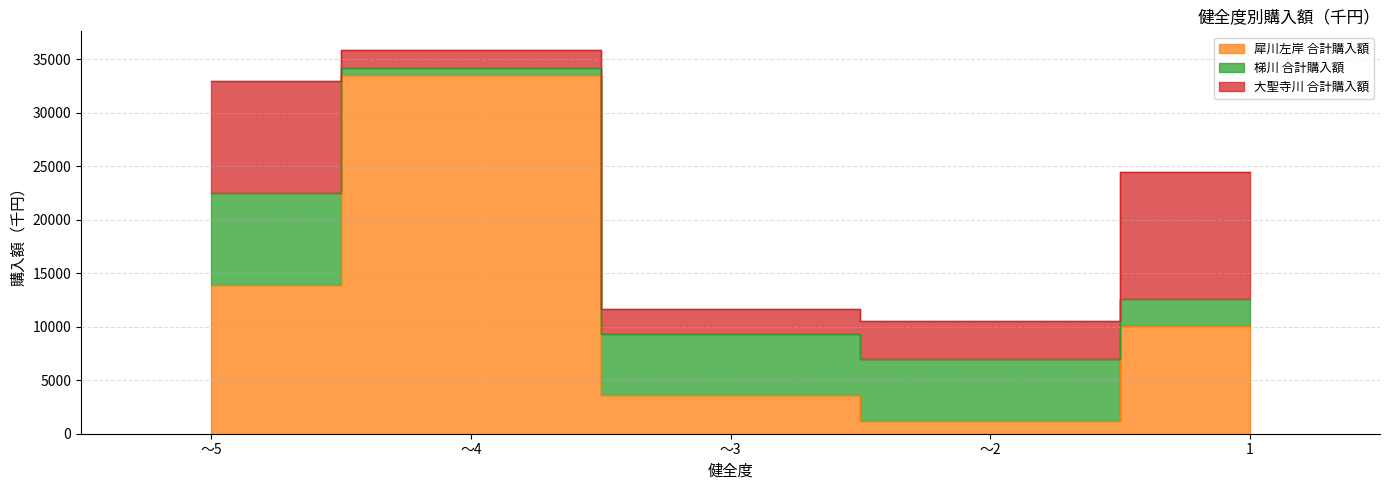

How many intersections are there between 犀川左岸 合計購入額 and 大聖寺川 合計購入額?

1